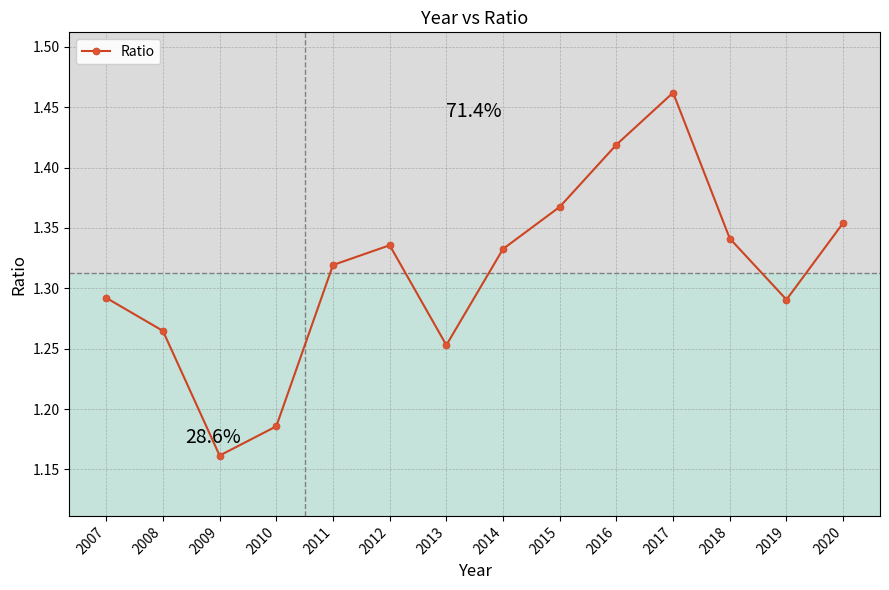

Which category has the highest value across all series?

2017